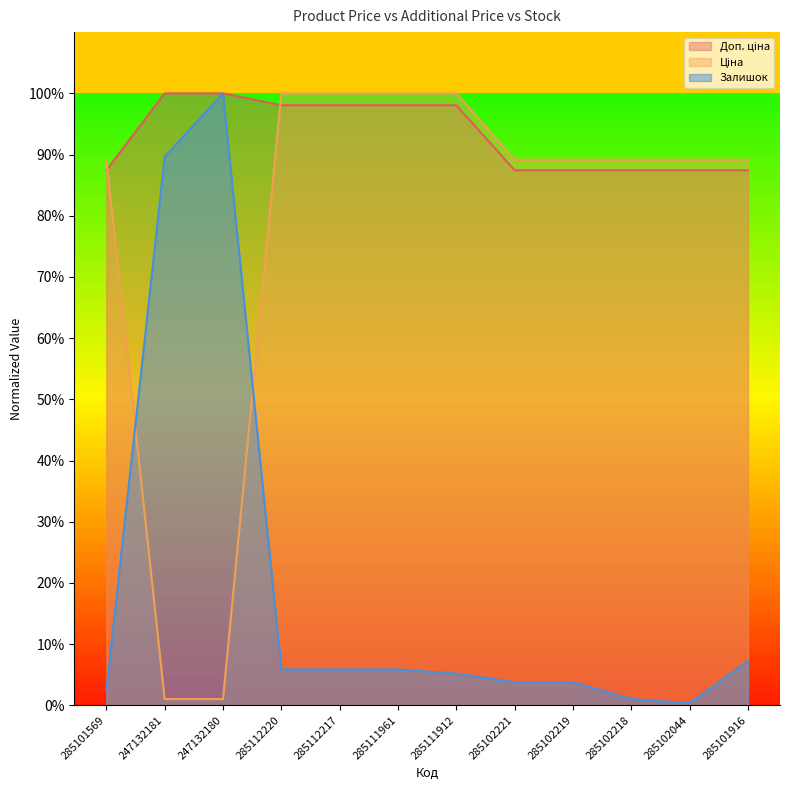

At which category does the chart reach its peak across all series?

247132181